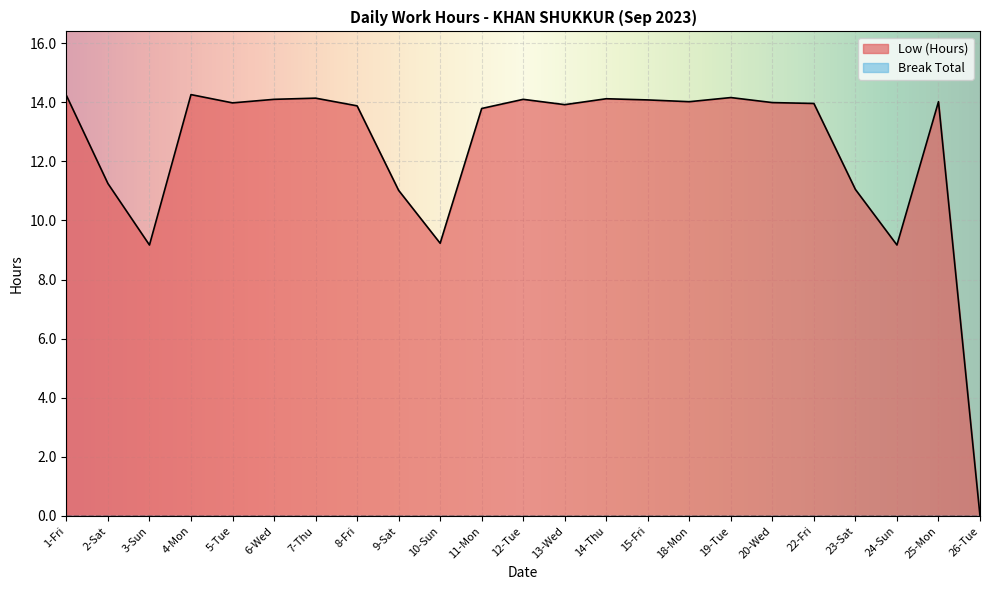

Which category has the lowest value across all series?

26-Tue